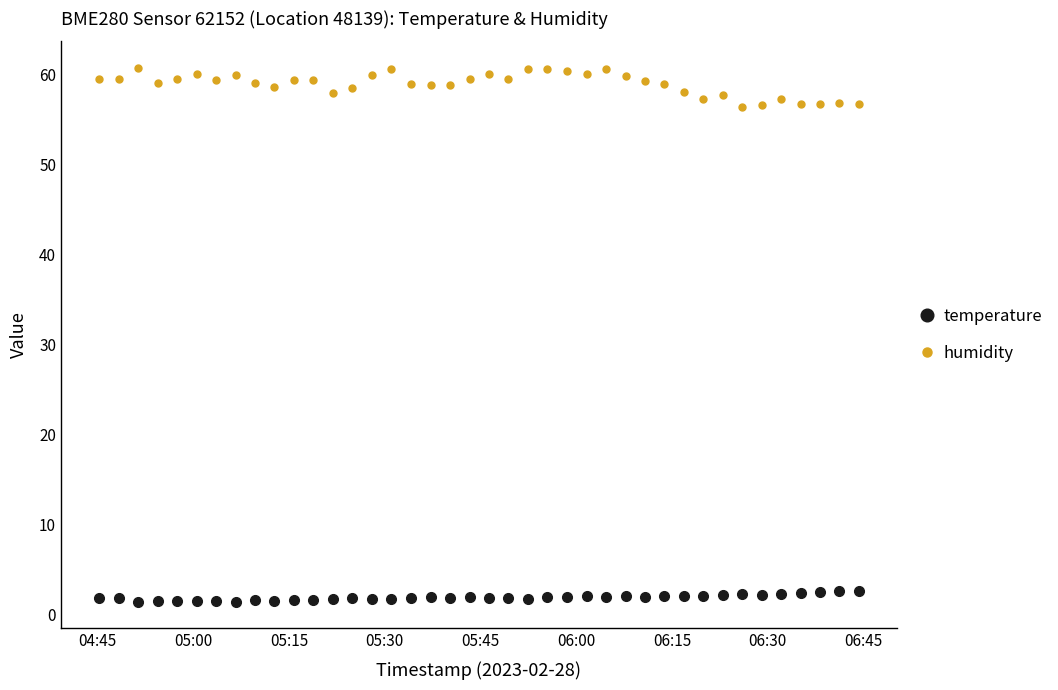

Which series has the largest total across all categories?

humidity